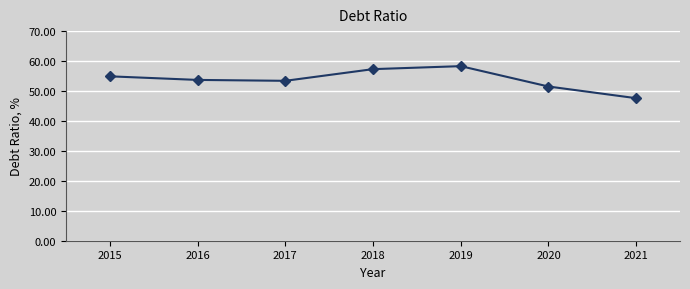

How many data points are above 53?

5